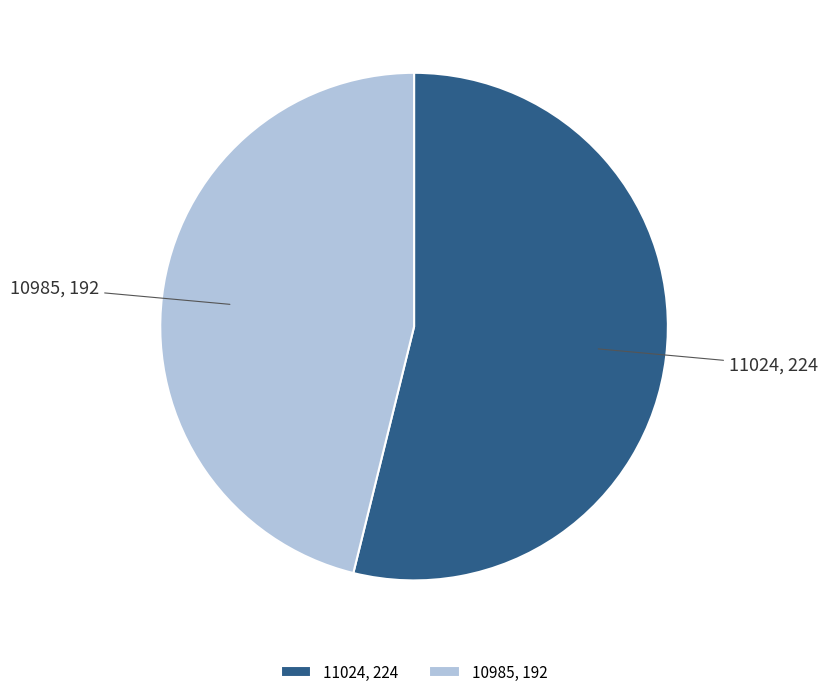

Is the sum of 10985 and 11024 greater than half?

Yes